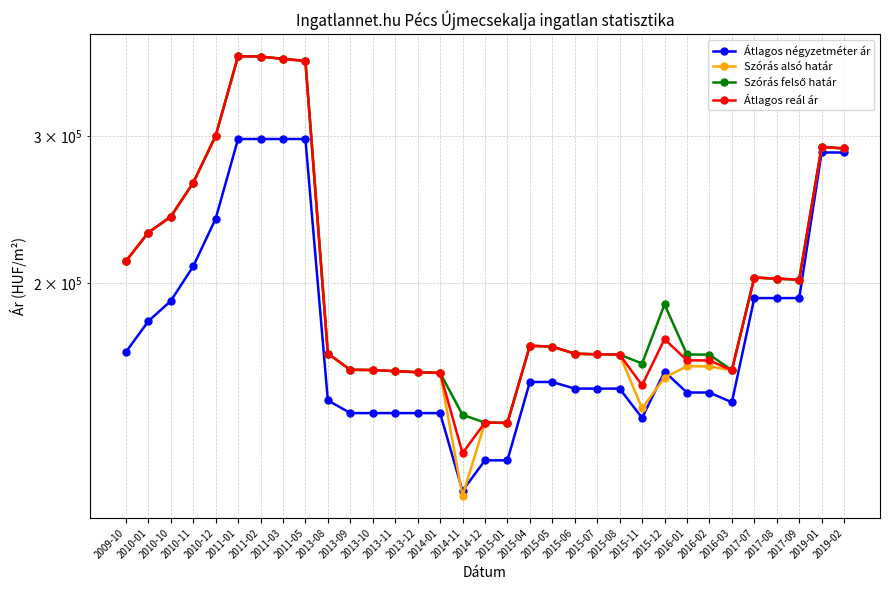

At 2015-11, list the series in order from smallest to largest.

Átlagos négyzetméter ár, Szórás alsó határ, Átlagos reál ár, Szórás felső határ